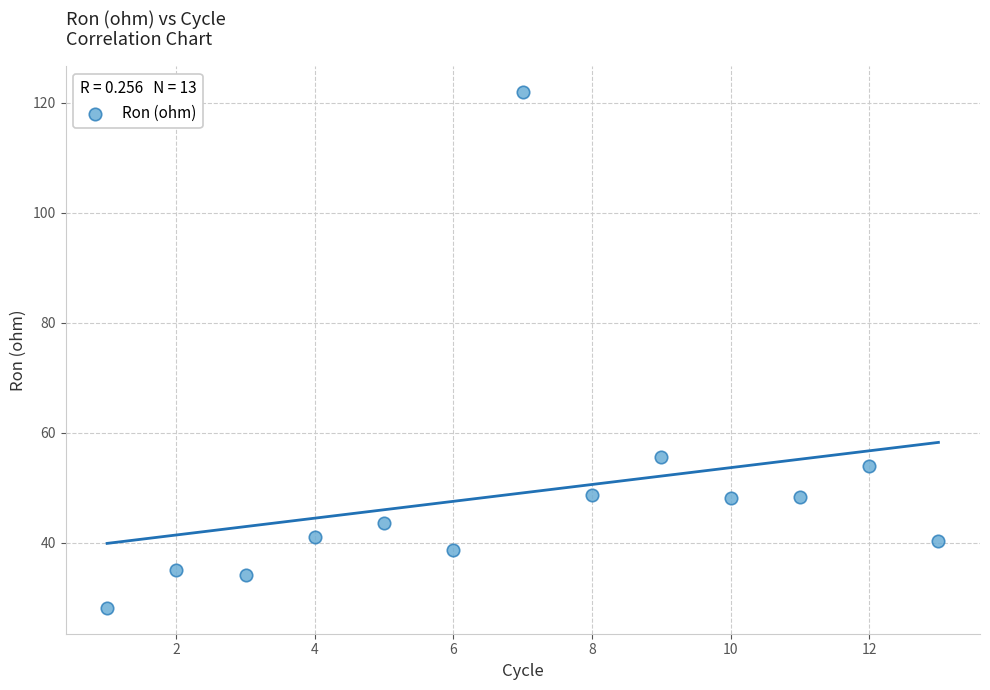

What Y value in the scatter plot is closest to 75?

55.6